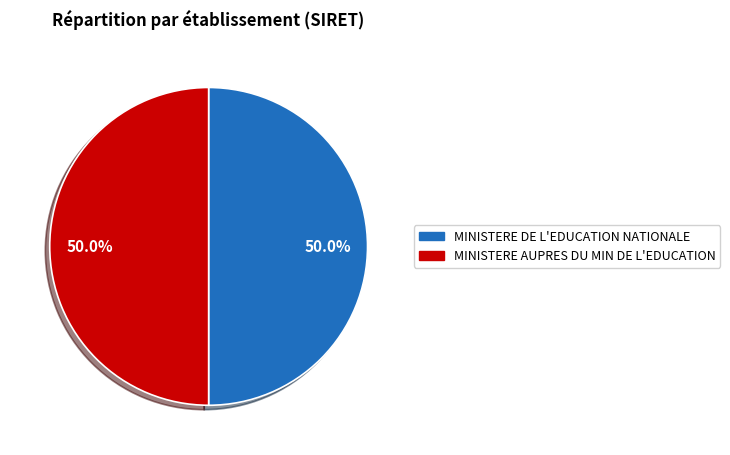

Approximately how many times larger is the value at MINISTERE DE L'EDUCATION NATIONALE compared to MINISTERE AUPRES DU MIN DE L'EDUCATION?

1.0